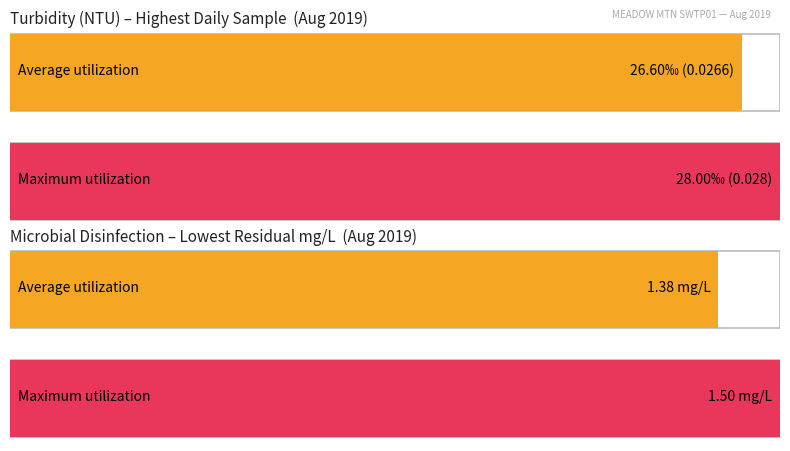

The value of Lowest Residual Sample at 3 is 1.4. True or false?

True